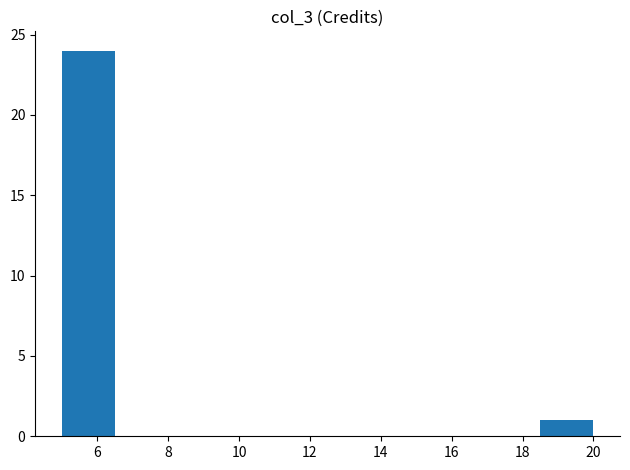

Over which range of the x-axis is the bar tallest?

5.0 to 6.5